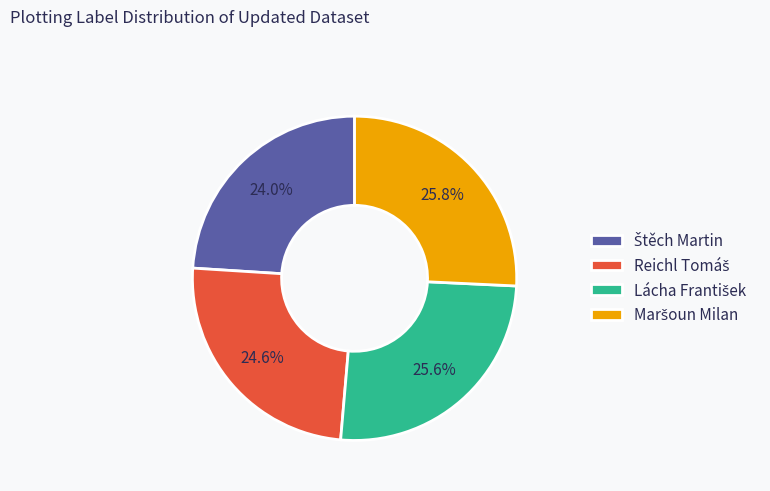

Does any single category account for the majority?

No